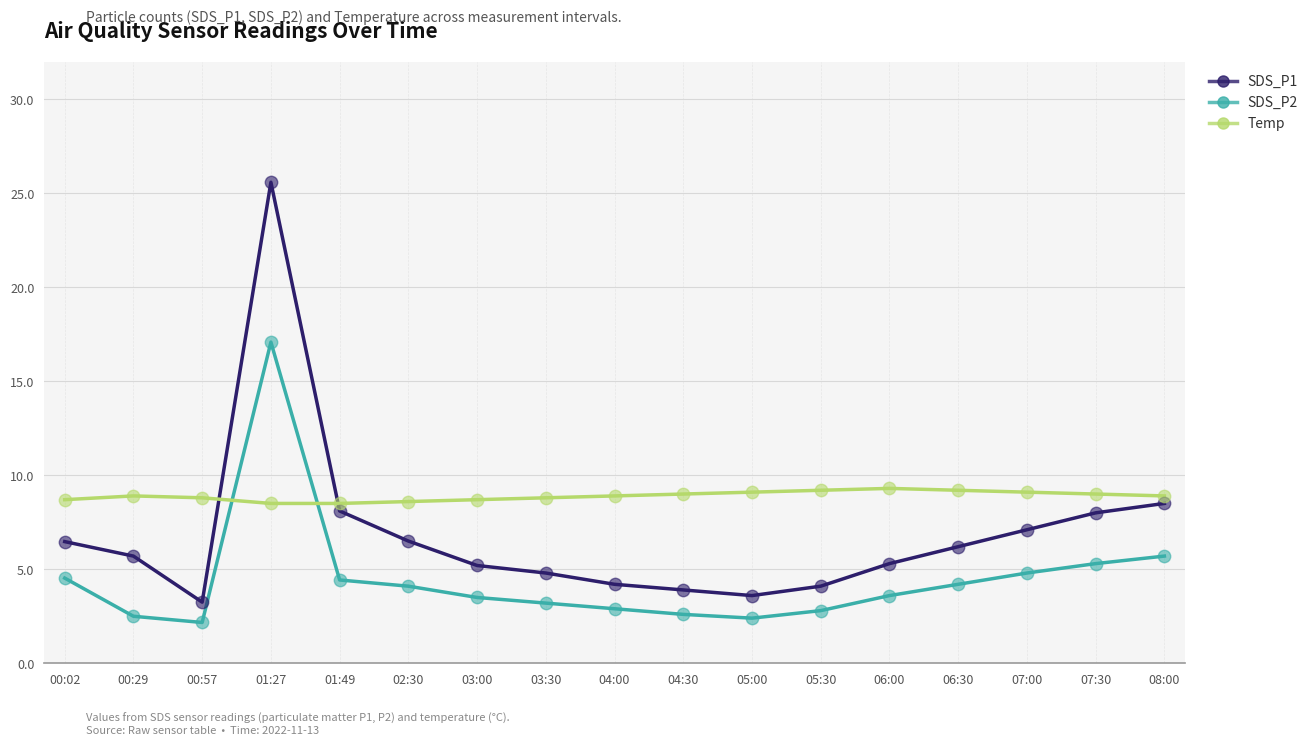

What is the difference between the highest and lowest values at 03:00?

5.2